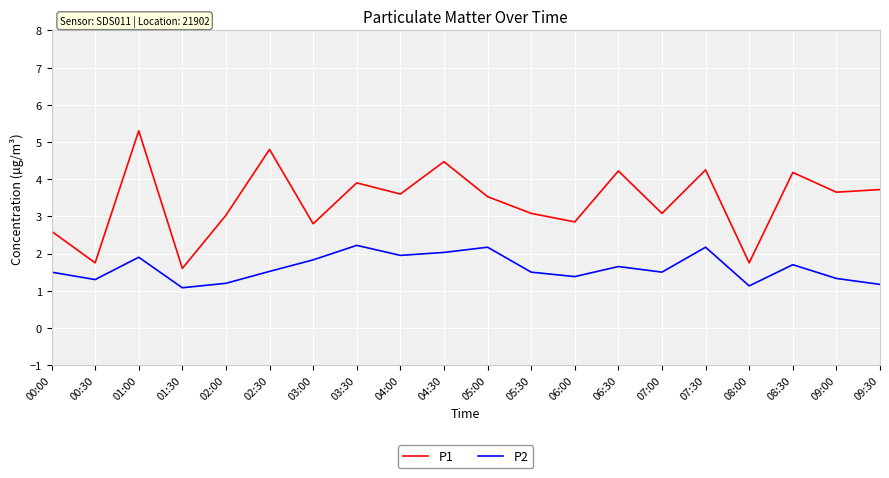

List the series in order of their overall mean, lowest first.

P2, P1